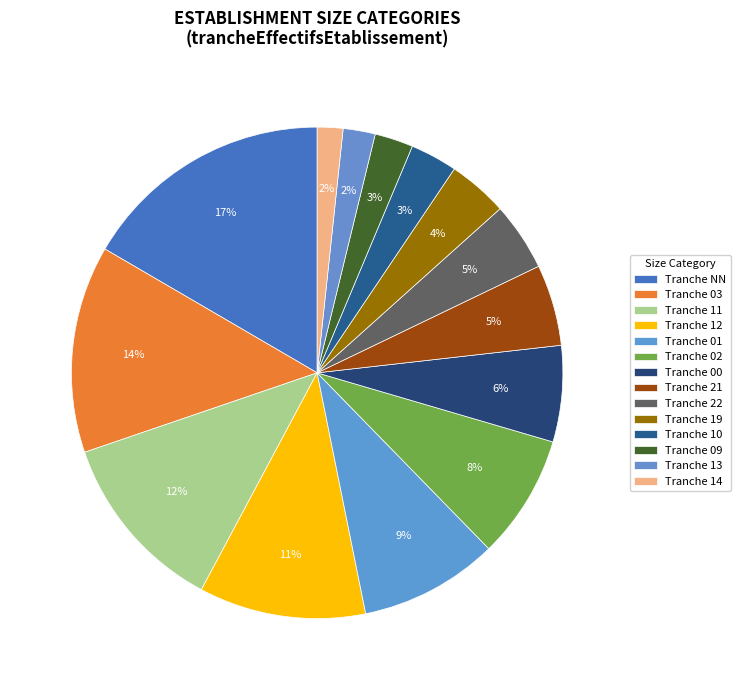

Which category has the smallest portion of the pie?

14